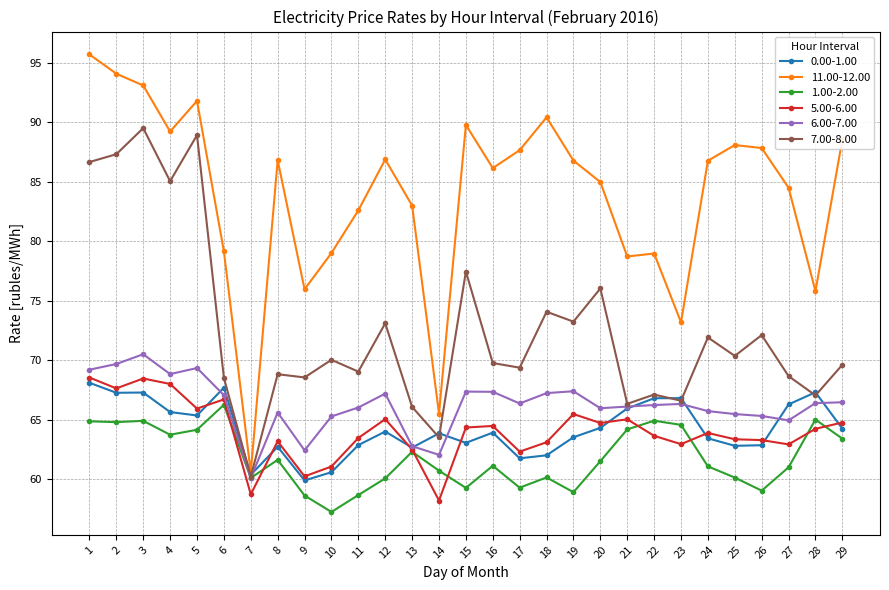

True or false: 7.00-8.00 and 5.00-6.00 cross at least once.

False